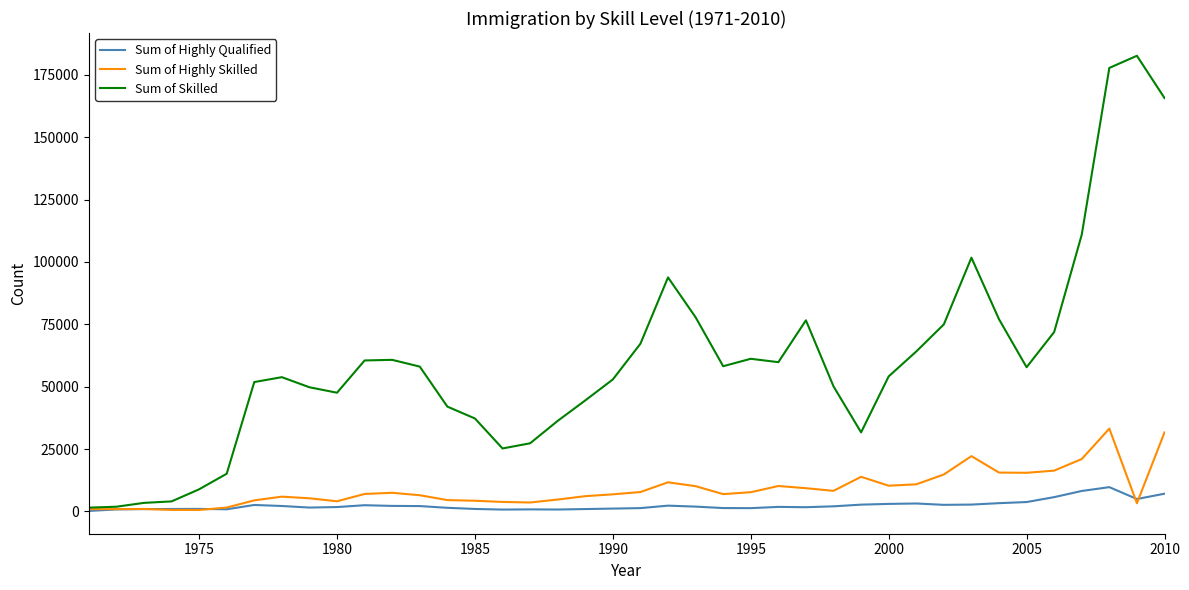

Which series has the widest spread of values?

Sum of Skilled